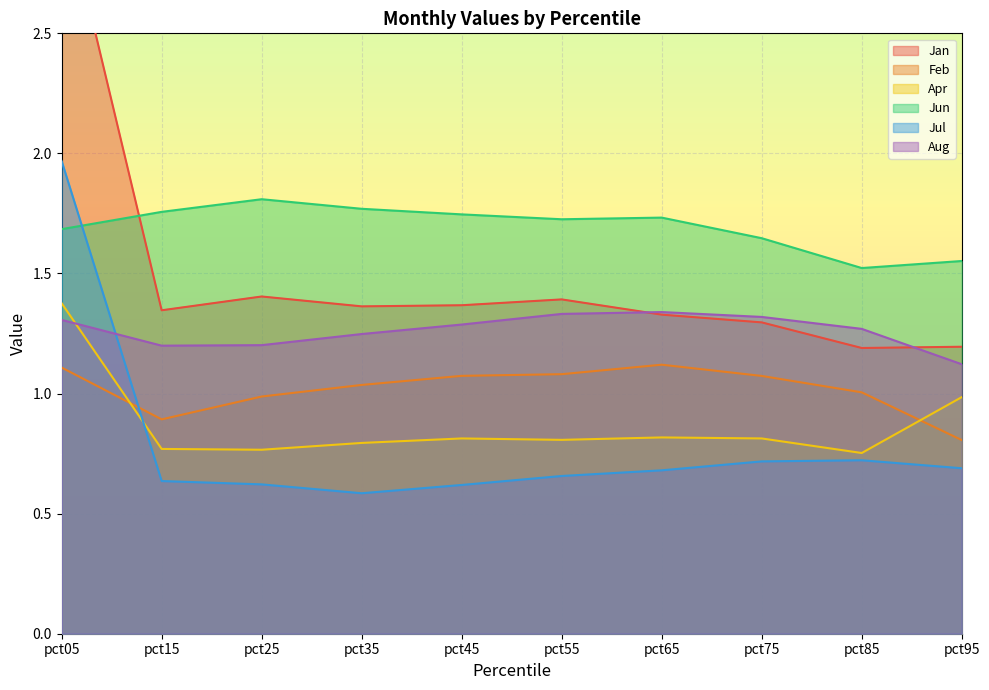

Which series has the largest range (max minus min)?

Jan